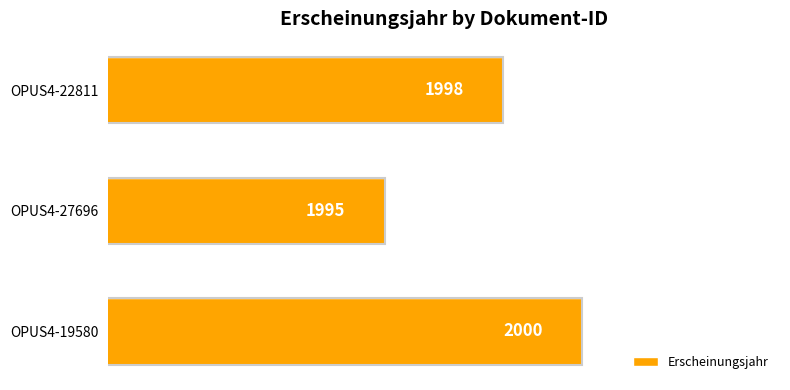

True or false: the data shows 780 at OPUS4-27696.

False